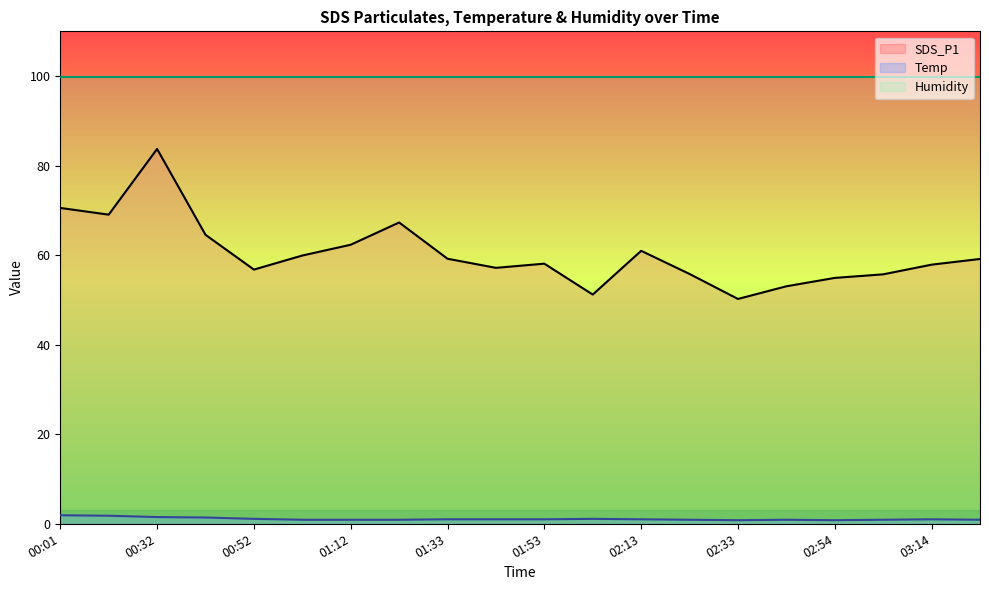

Reading right to left, transcribe all the data shown in this chart.

SDS_P1: 03:24=59.1	03:14=57.9	03:04=55.7	02:54=54.9	02:43=53.0	02:33=50.2	02:23=55.8	02:13=61.0	02:03=51.2	01:53=58.1	01:43=57.2	01:33=59.2	01:22=67.3	01:12=62.3	01:02=59.9	00:52=56.8	00:42=64.5	00:32=83.7	00:22=69.0	00:01=70.5
Temp: 03:24=0.9	03:14=1.0	03:04=0.9	02:54=0.8	02:43=0.9	02:33=0.8	02:23=0.9	02:13=1.0	02:03=1.1	01:53=1.0	01:43=1.0	01:33=1.0	01:22=0.9	01:12=0.9	01:02=0.9	00:52=1.1	00:42=1.4	00:32=1.5	00:22=1.8	00:01=1.9